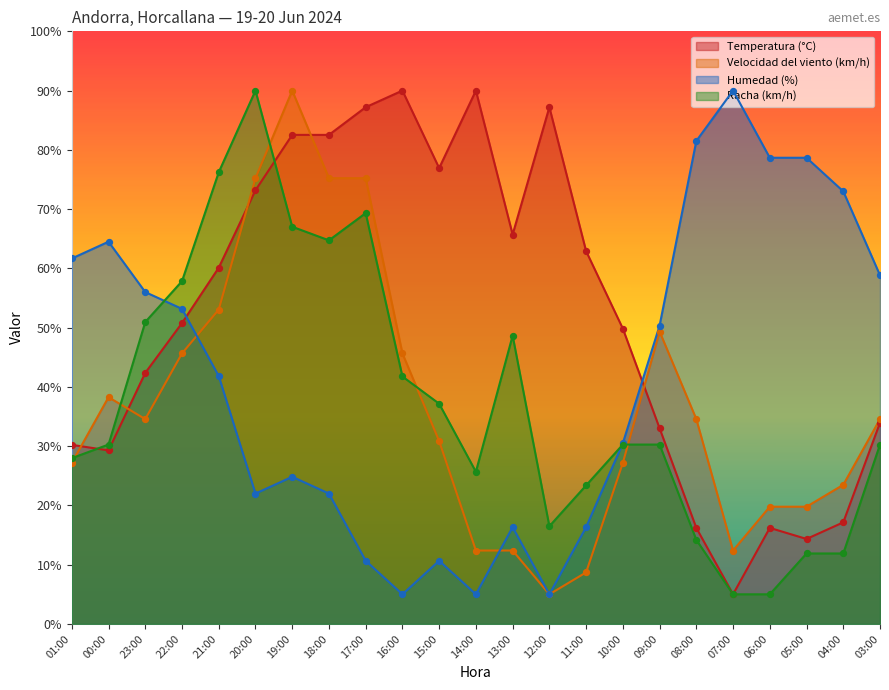

Which series has the largest Y range (max minus min)?

Racha (km/h)